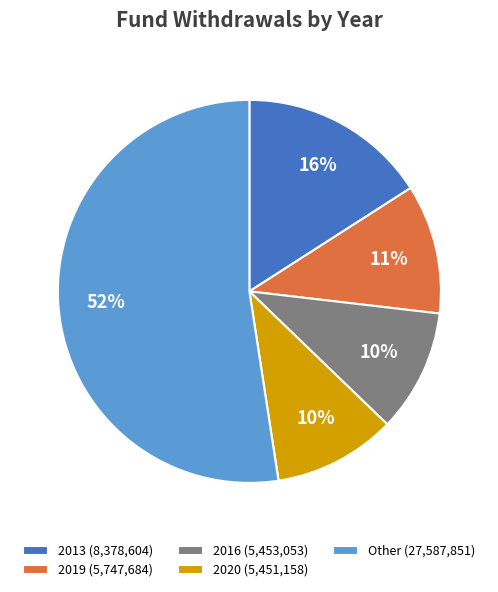

Between Other (27,587,851) and 2013 (8,378,604), which is larger?

Other (27,587,851)